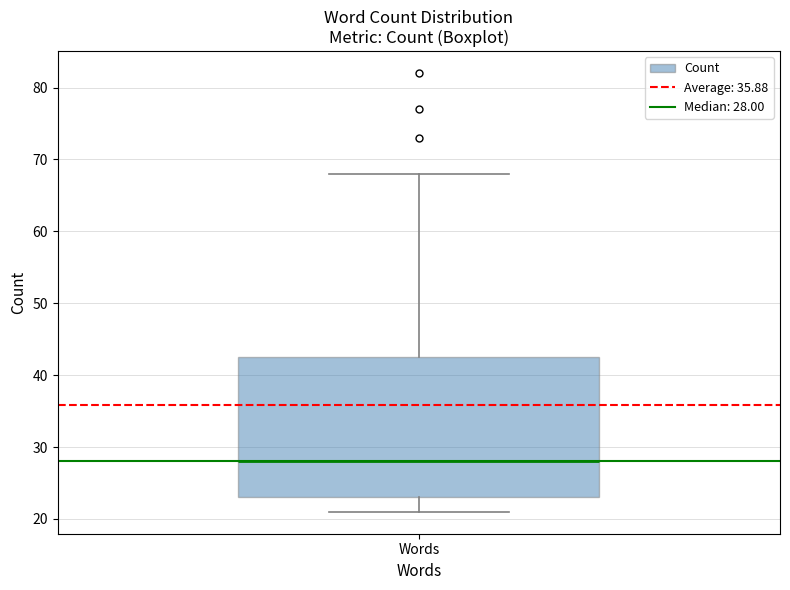

Transcribe this box plot: give where the median line is, the range the box spans, and where the two whiskers end, as read against the y-axis. The values are not printed on the chart, so give them approximately, as read against the axis.

median 28, box 23 to 43, whiskers 21 to 68